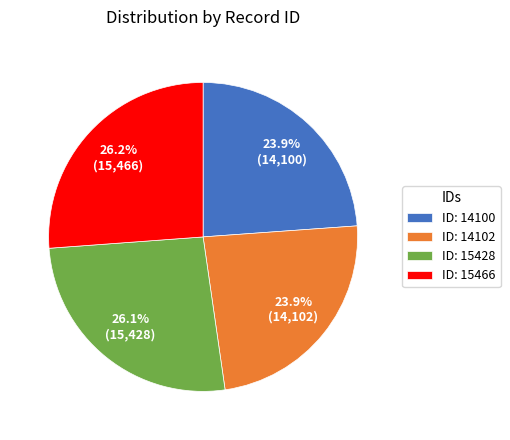

Which has a higher value, ID: 14102 or ID: 15428?

ID: 15428